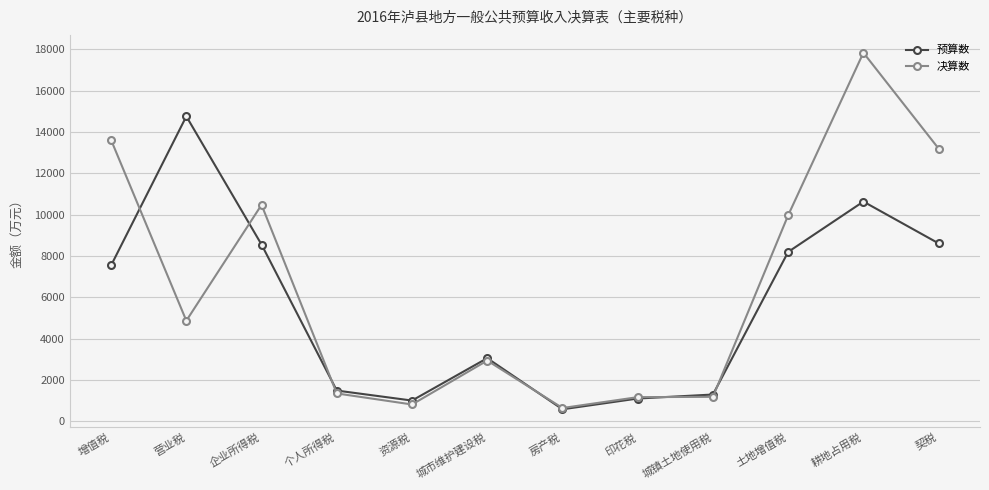

Rank the series by their maximum value, from lowest to highest.

预算数, 决算数